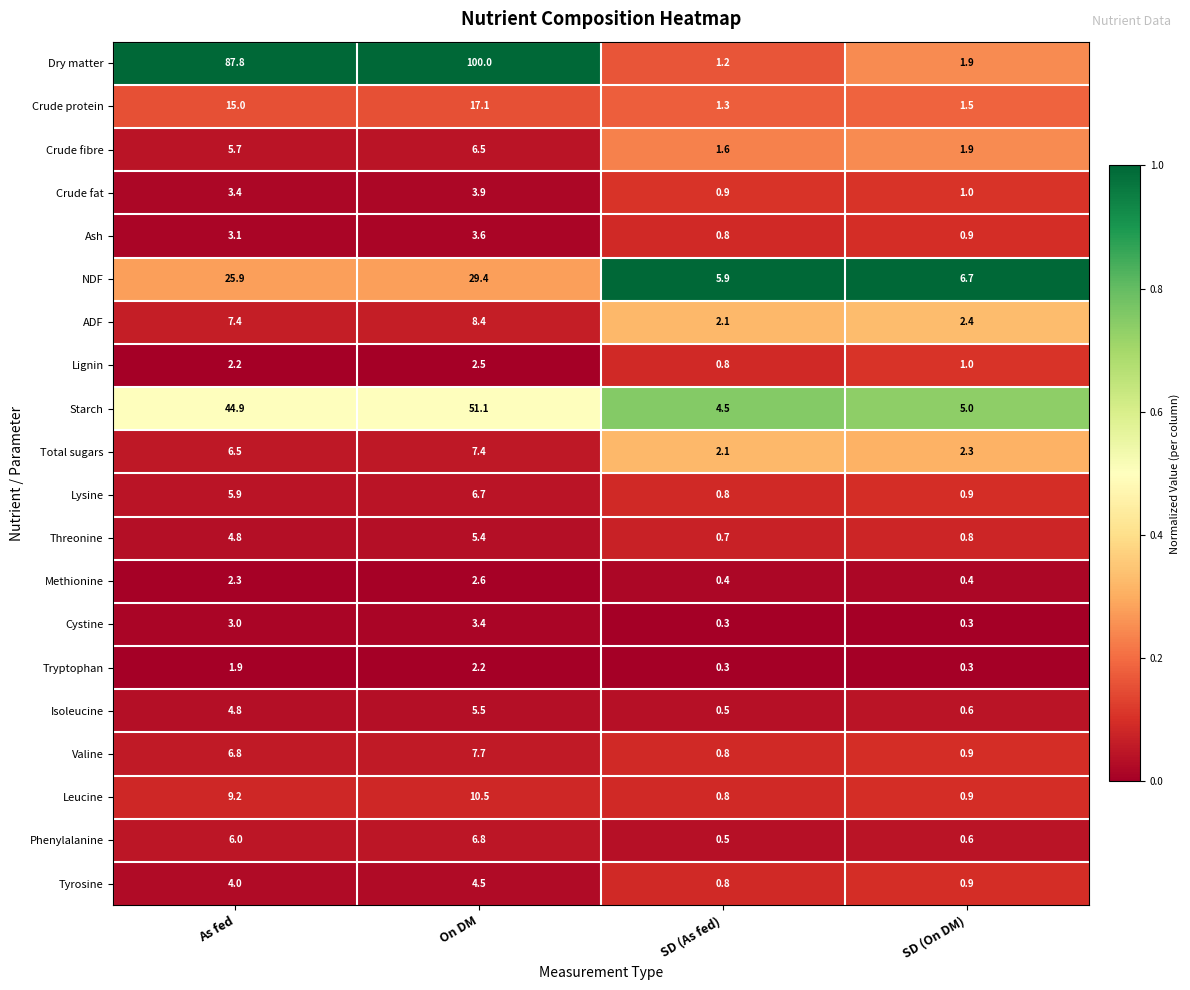

At which label is Crude protein closest to 9?

As fed